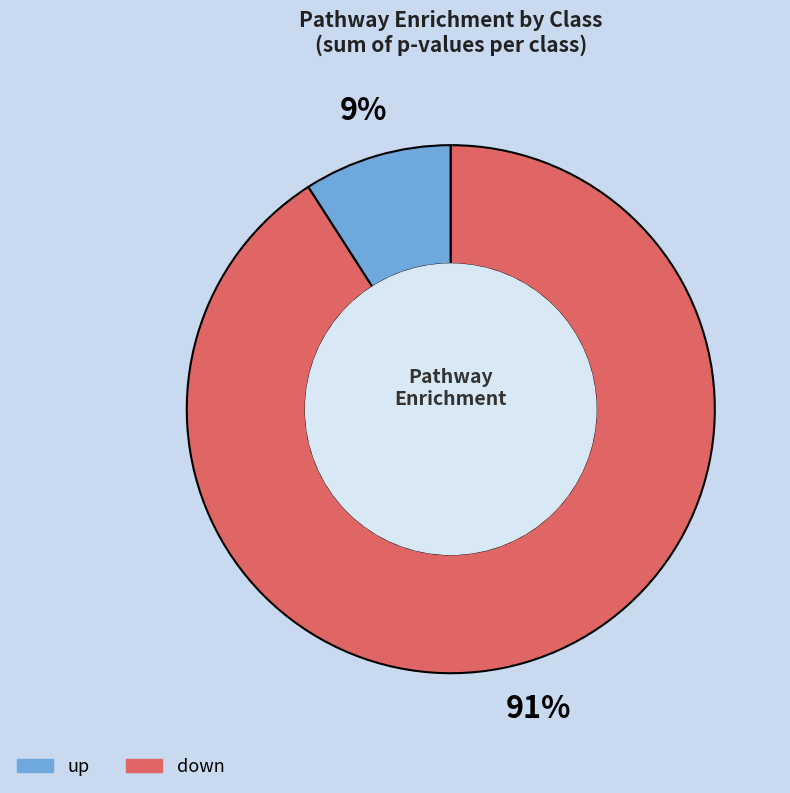

Combined, do up and down account for over 50%?

Yes